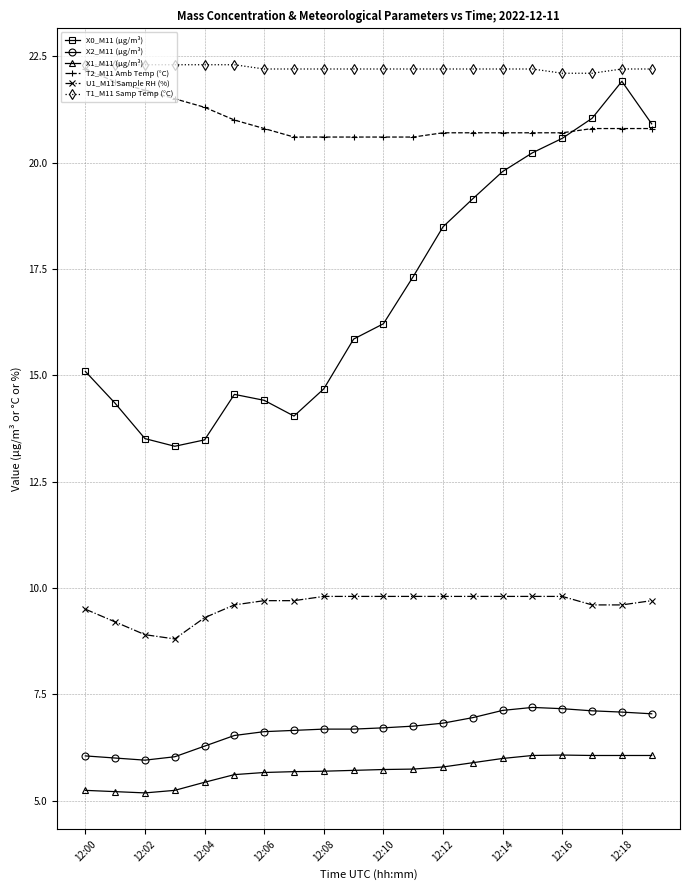

True or false: T2_M11 Amb Temp (°C) and X1_M11 (μg/m³) intersect in this chart.

False